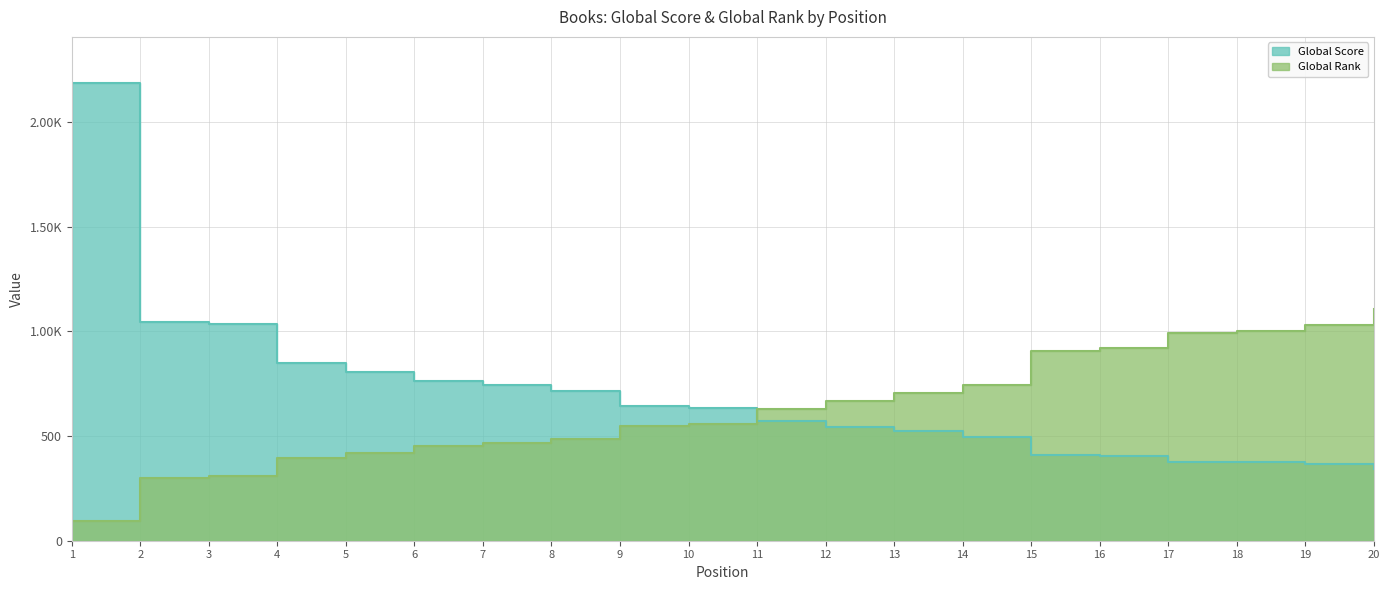

What is the sum of all Global Rank values?

12734